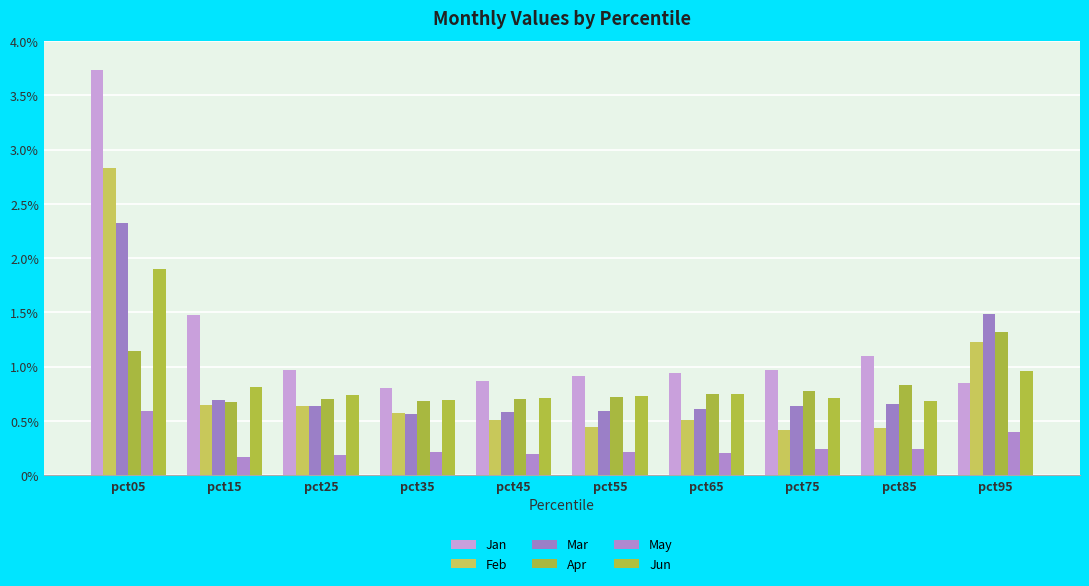

Rank the series by their maximum value, from lowest to highest.

May, Apr, Jun, Mar, Feb, Jan